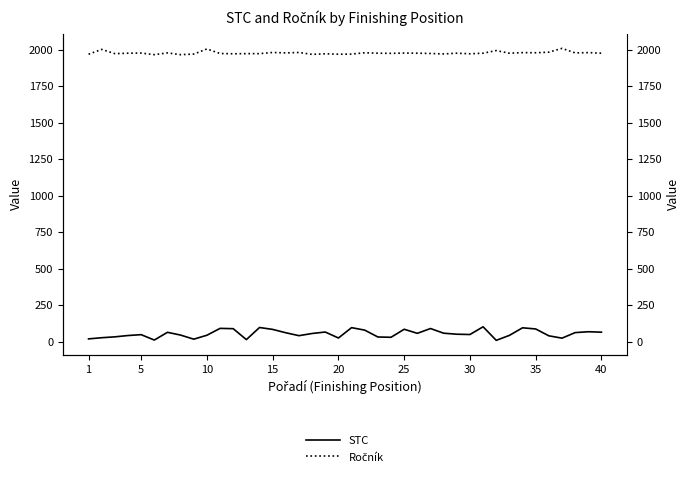

Reading left to right, what are all the values shown in this chart?

STC: 19	27	33	42	48	11	64	45	17	44	91	89	14	97	84	61	41	56	66	25	96	79	32	30	85	57	90	58	51	49	102	9	43	95	87	40	24	62	68	65
Ročník: 1970	2003	1974	1977	1978	1967	1979	1967	1971	2006	1975	1973	1974	1974	1982	1979	1982	1969	1973	1970	1971	1980	1977	1976	1978	1977	1975	1972	1977	1973	1977	1995	1977	1981	1980	1984	2010	1979	1981	1977